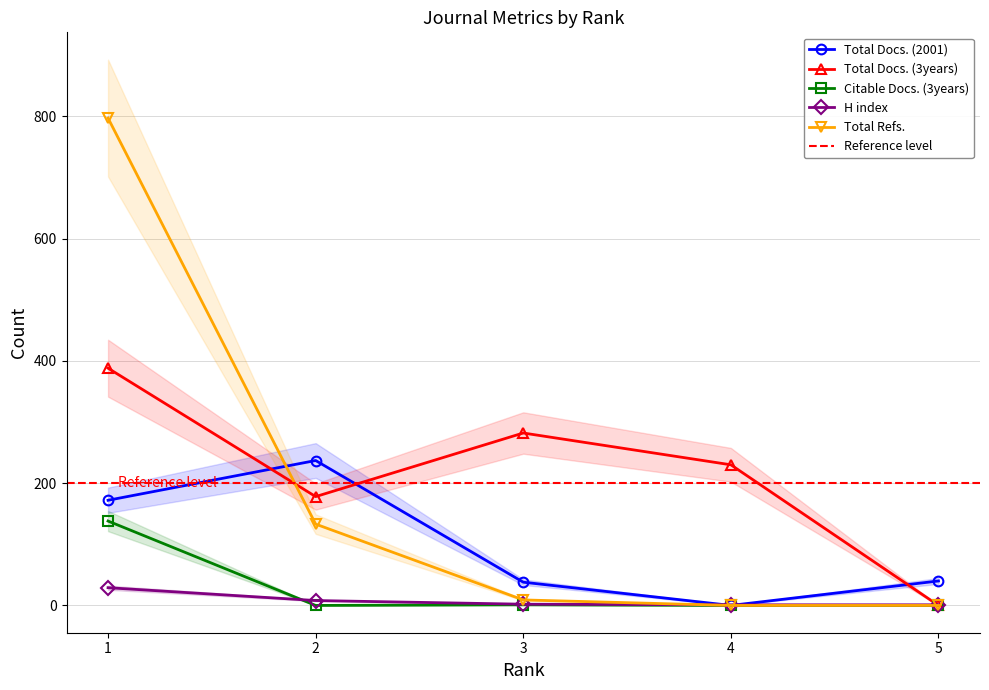

Count the Total Docs. (3years) values in the range 178 to 282.

3